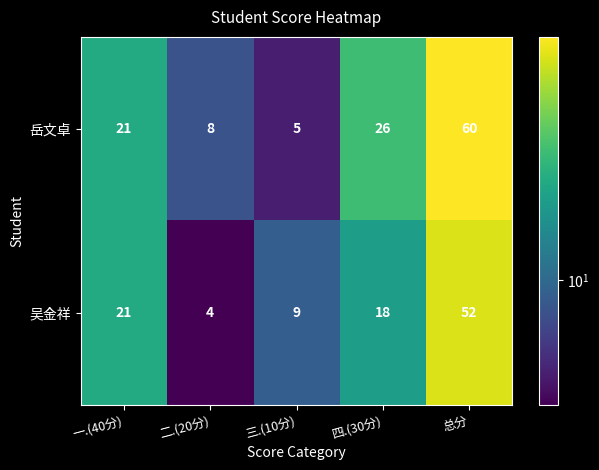

What is the average value of the 吴金祥 series?

21